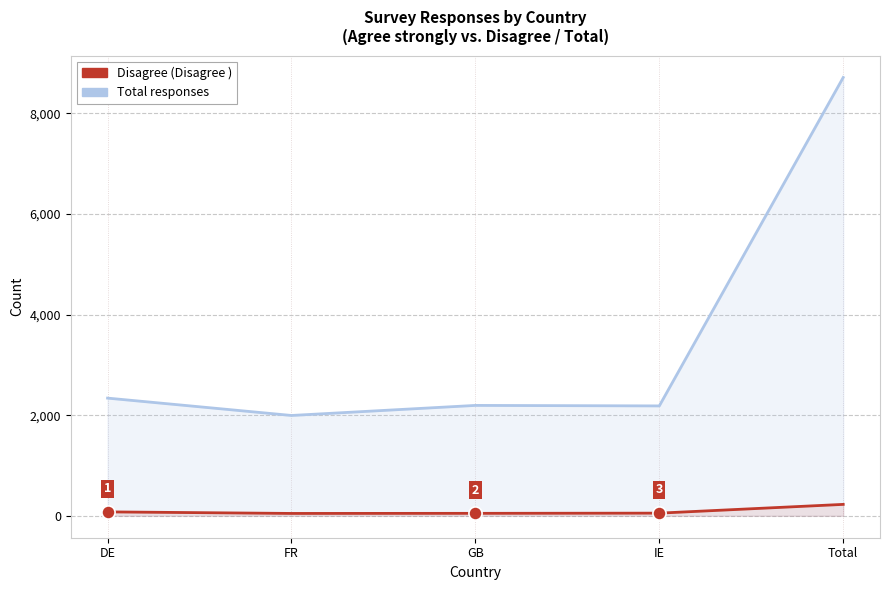

Which series has the widest spread of Y values?

Total responses